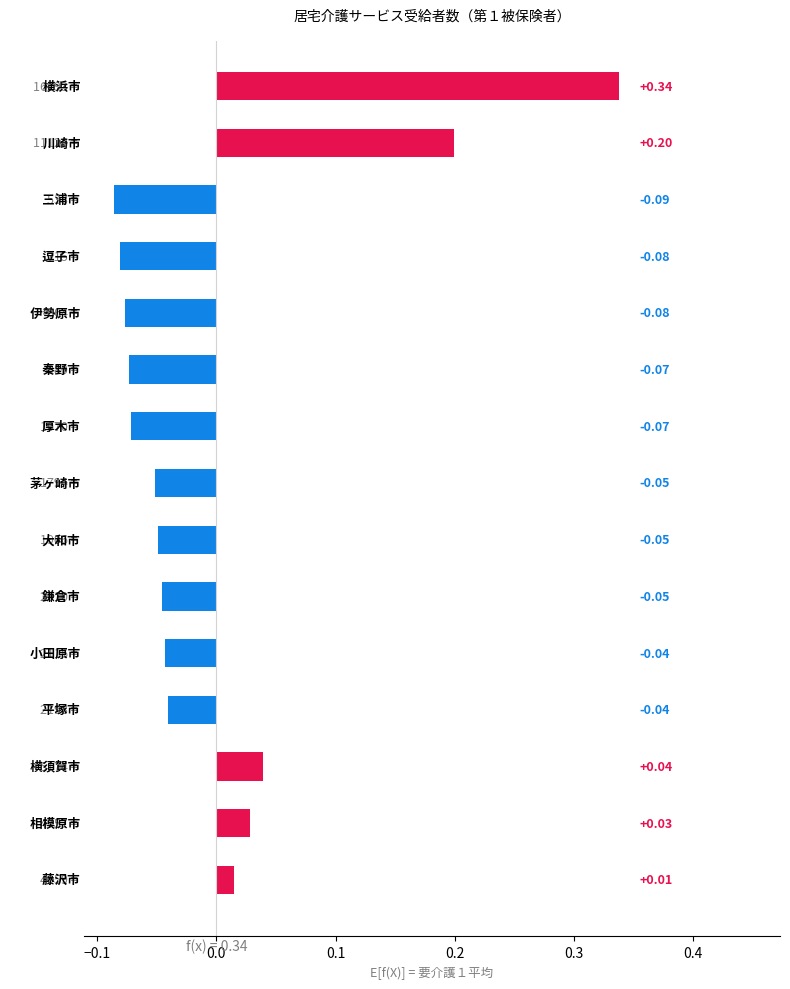

What is the difference between the maximum and minimum values?

0.4